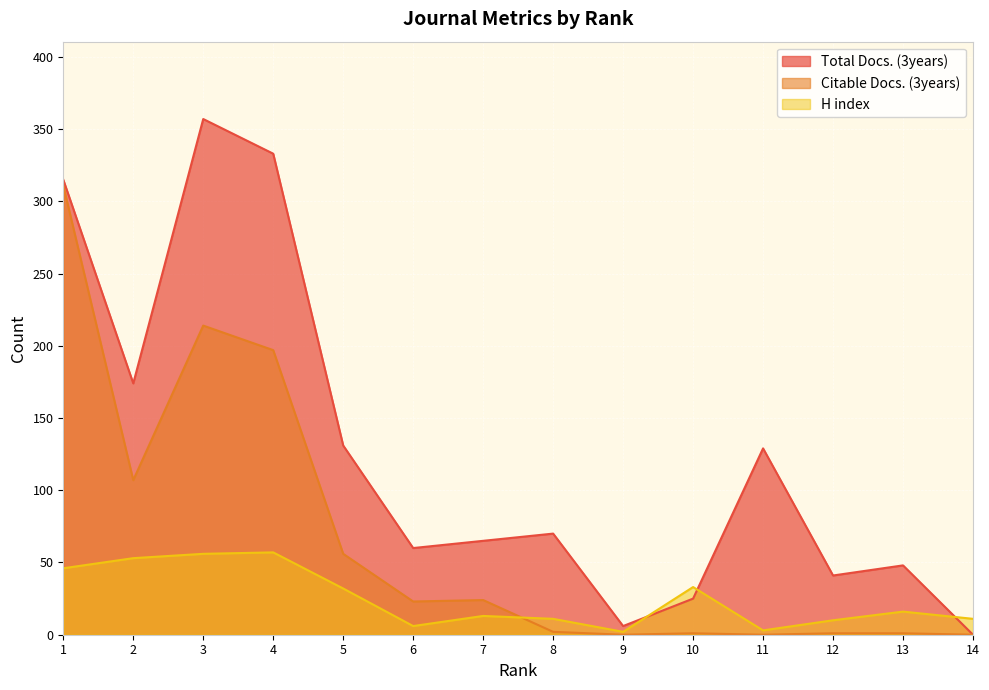

Which has a higher value, 4 or 3?

3